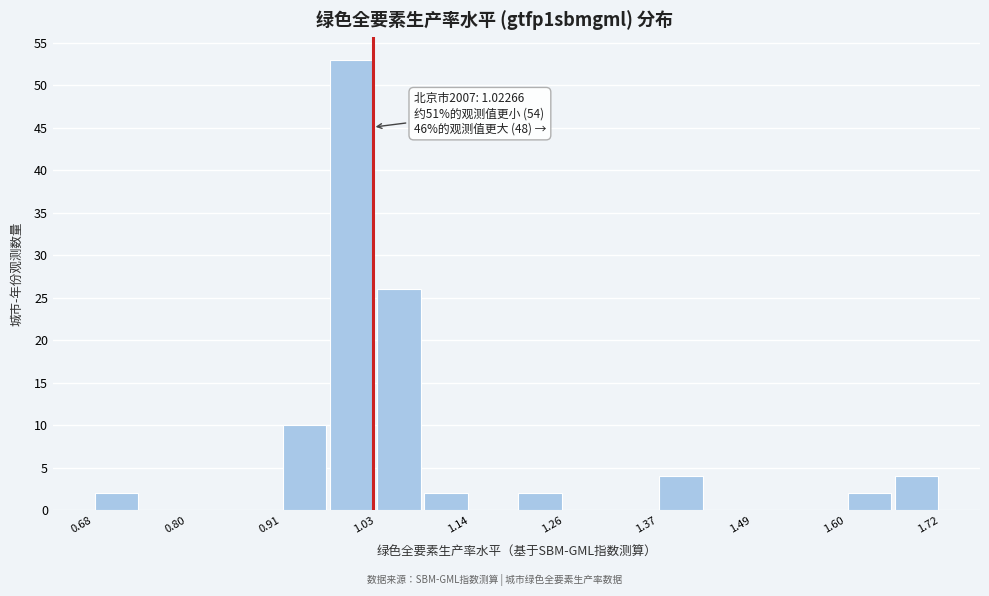

Read against the x-axis, roughly where is the centre of the tallest bar?

1.00